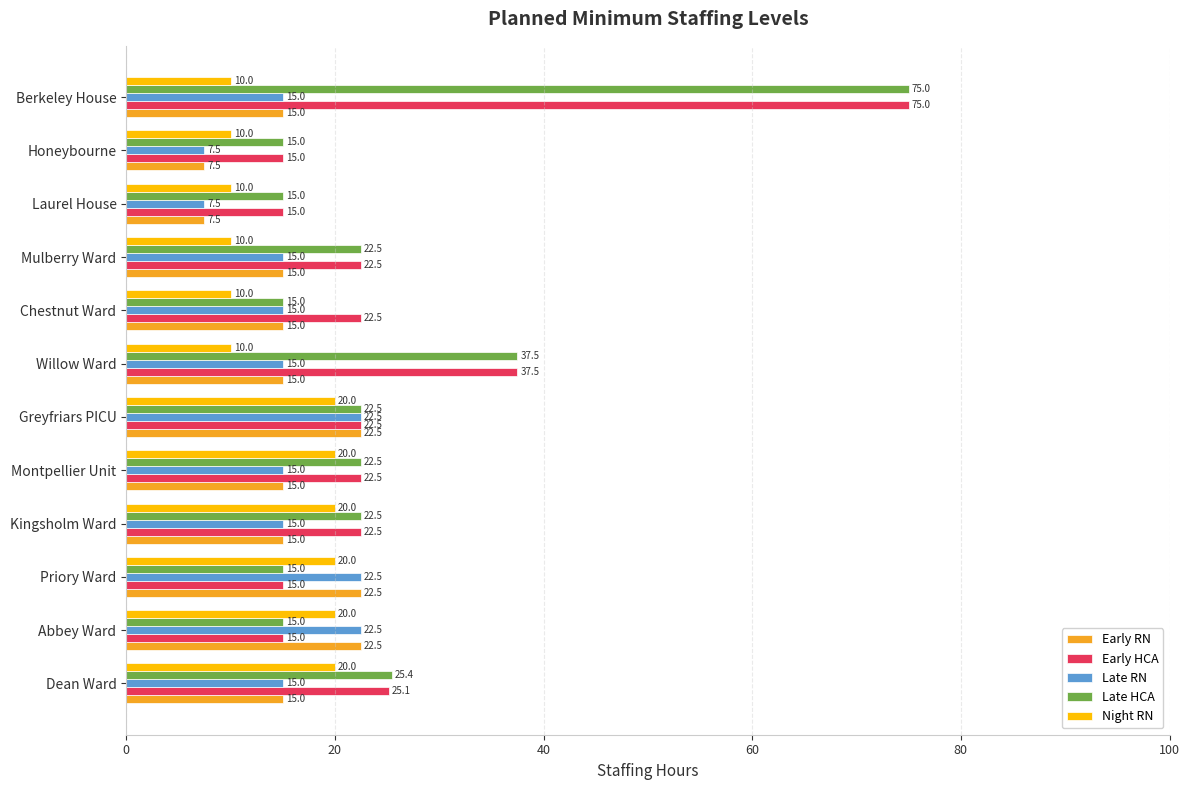

The value of Early HCA at Mulberry Ward is 8.4. True or false?

False